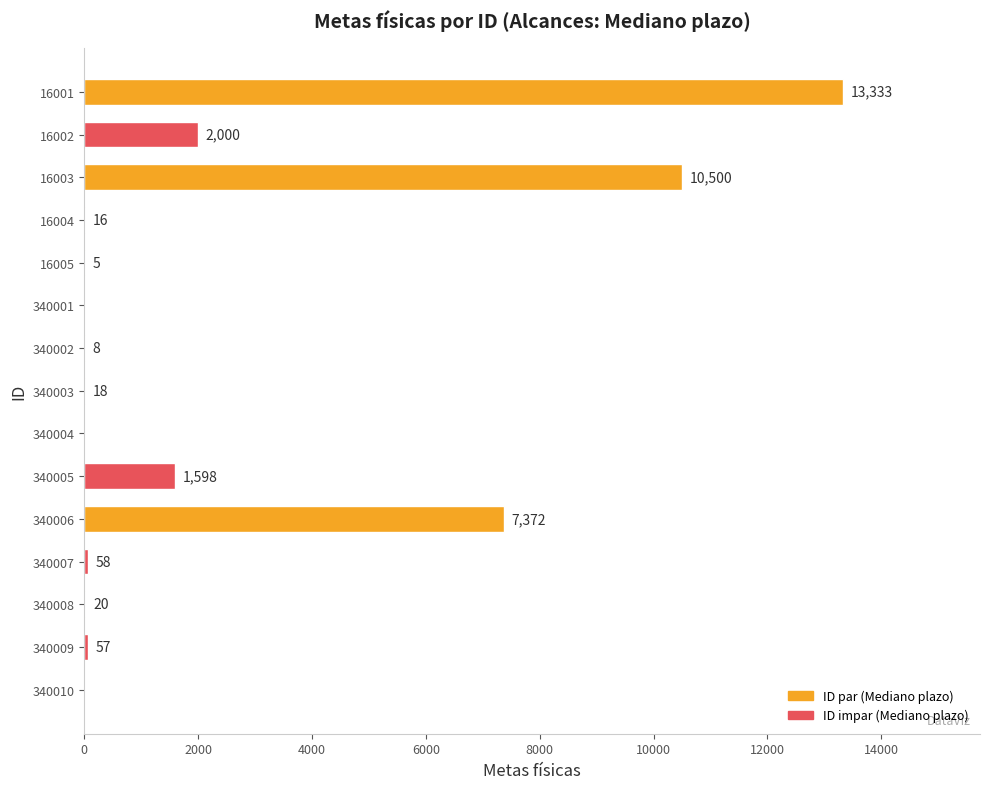

Which has a higher value, 340007 or 340003?

340007